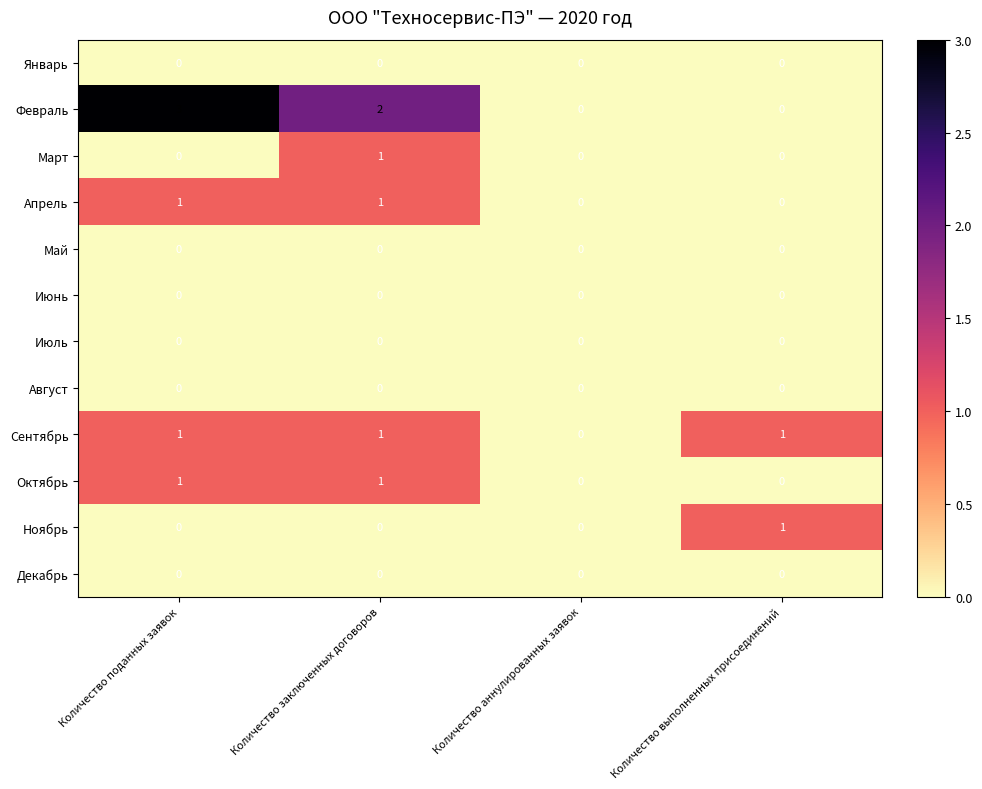

How many categories are shown in the chart?

4